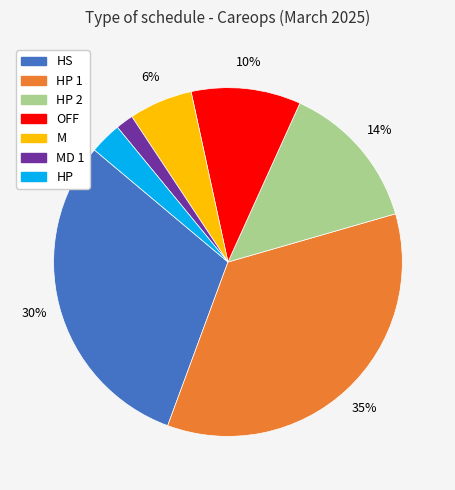

Which category has the biggest portion of the pie?

HP 1